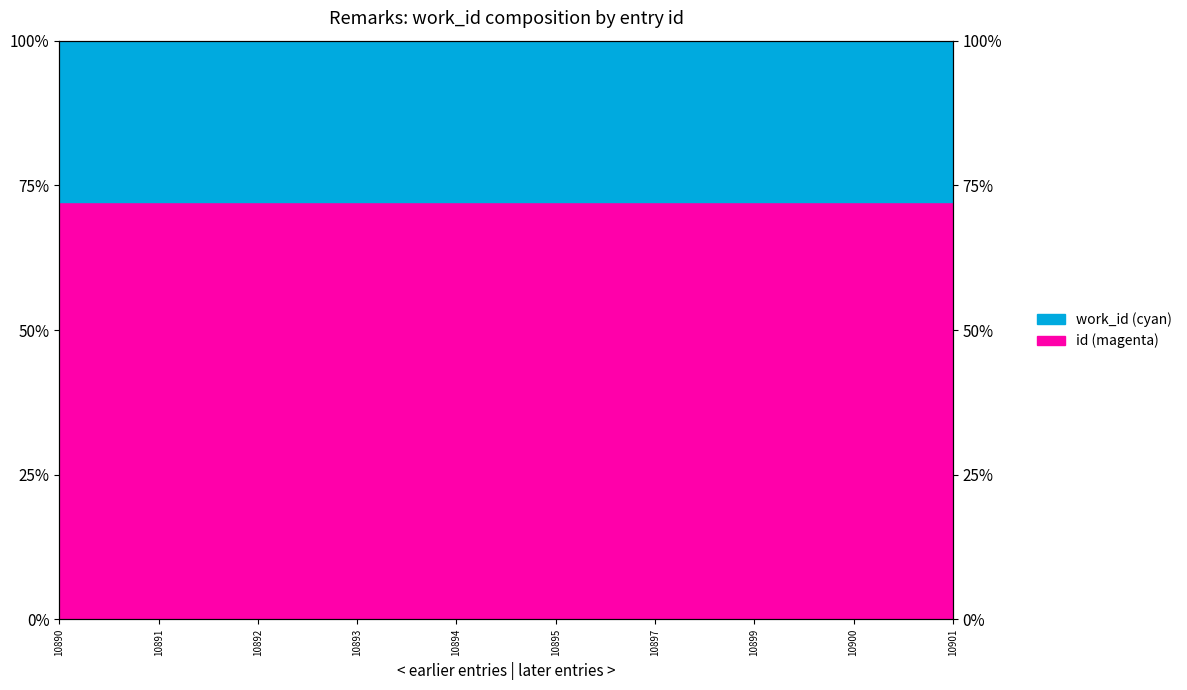

What are all the series names shown in the legend?

id, work_id